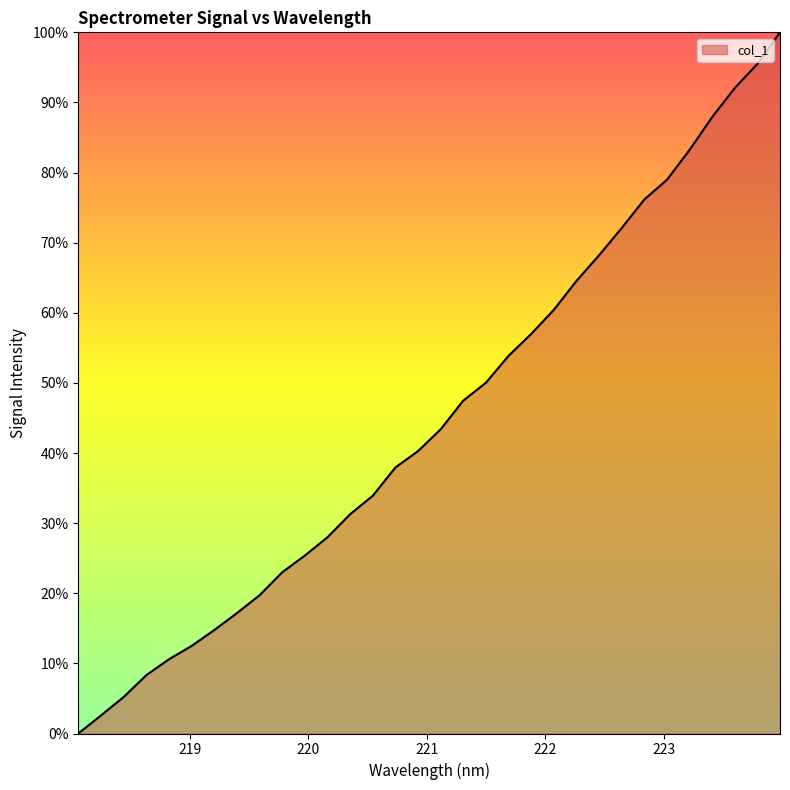

What is the sum of all values?

1441.4